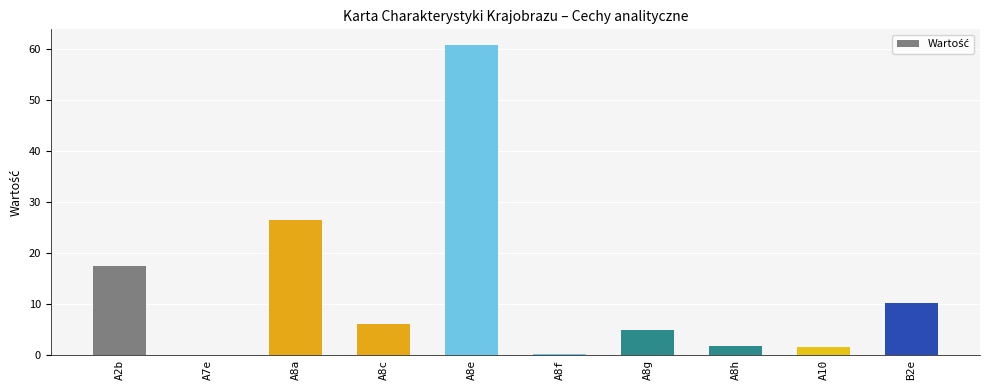

What is the sum of all values?

129.3